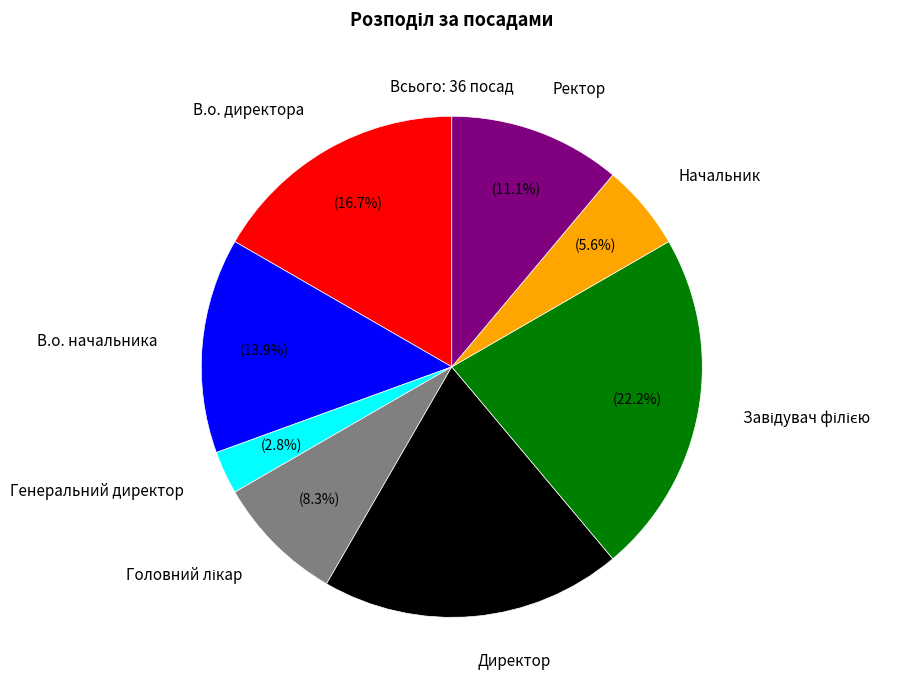

Is there a majority slice in this chart?

No